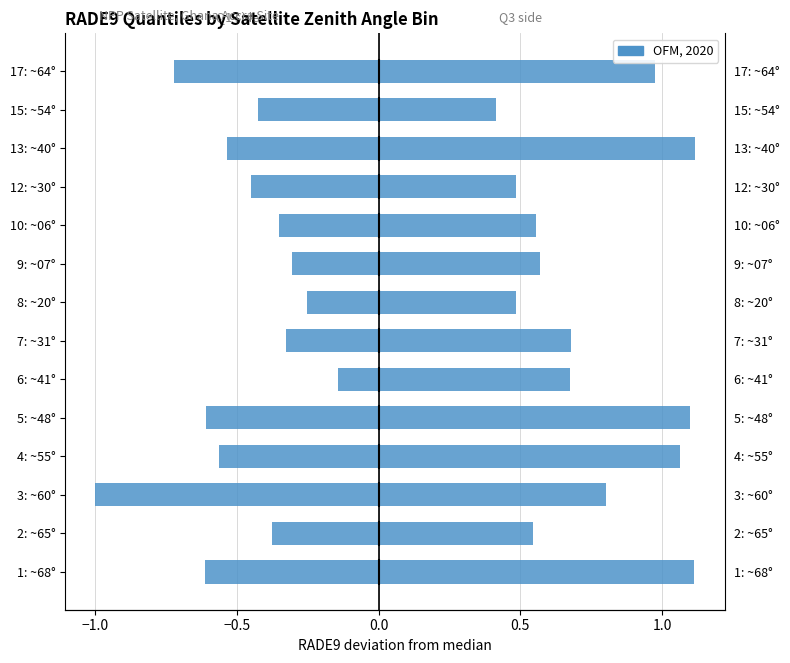

At how many categories does at least one series exceed 0?

14